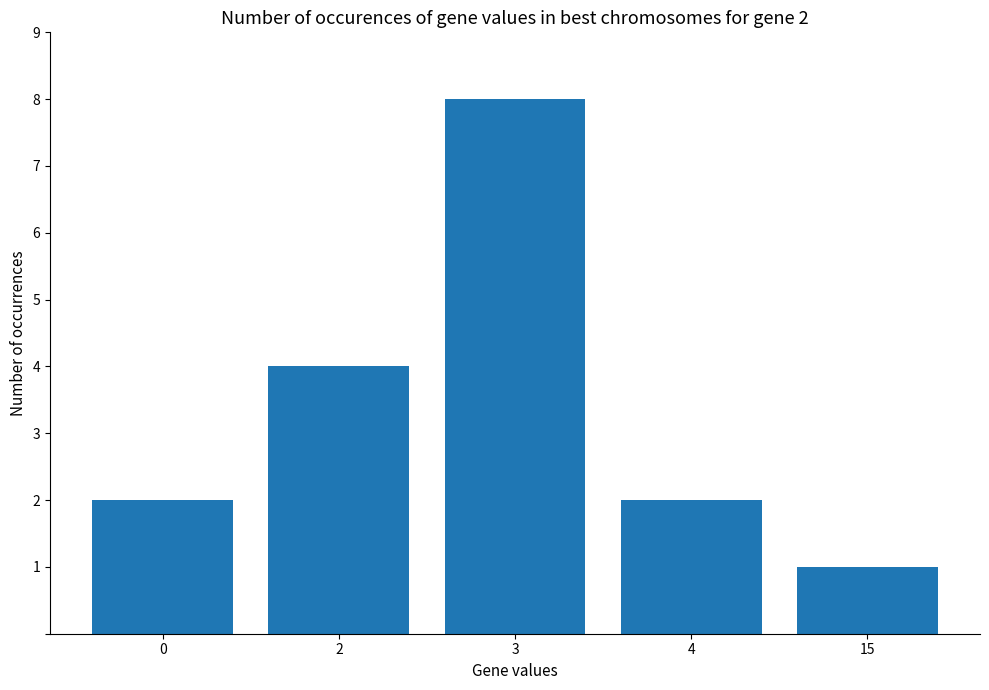

What is the value of the 3rd bar from the left?

8